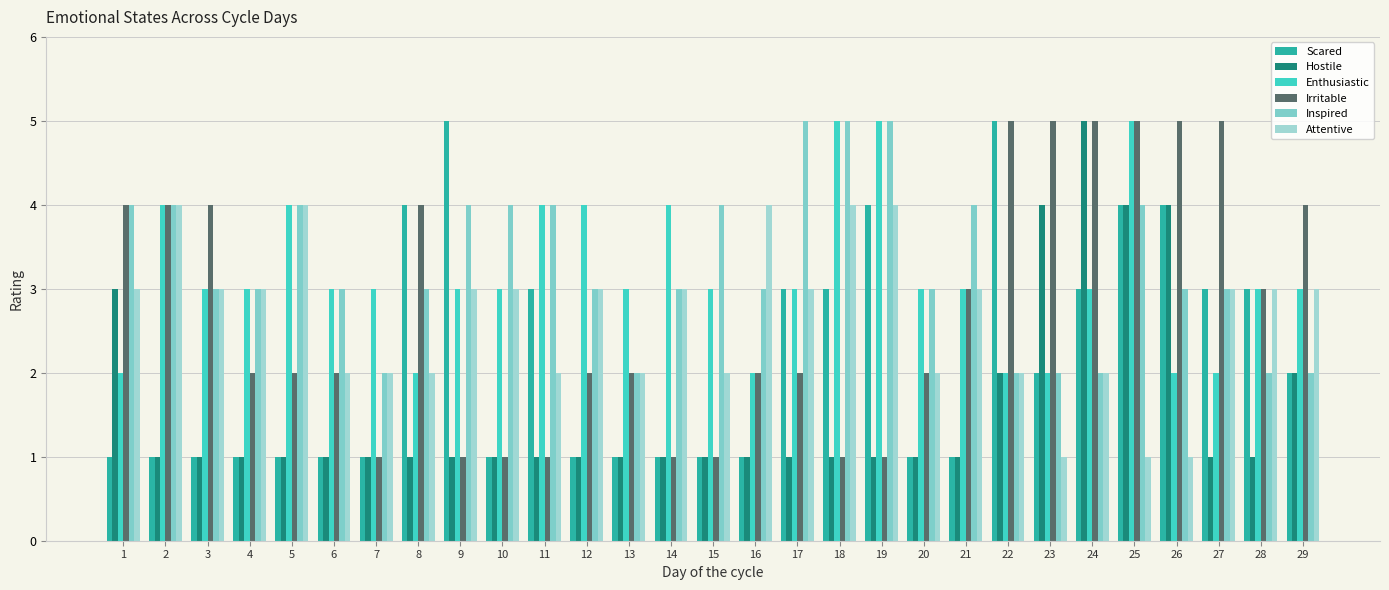

What is the maximum value shown in the chart?

5